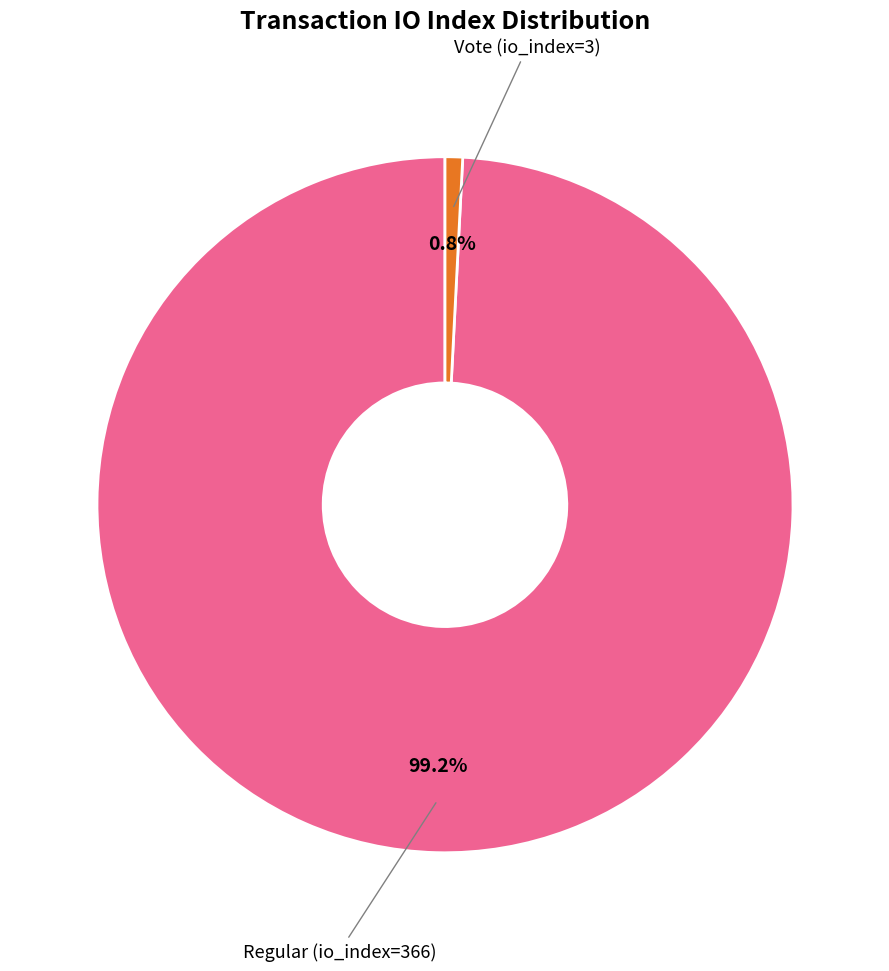

Is there a majority slice in this chart?

Yes